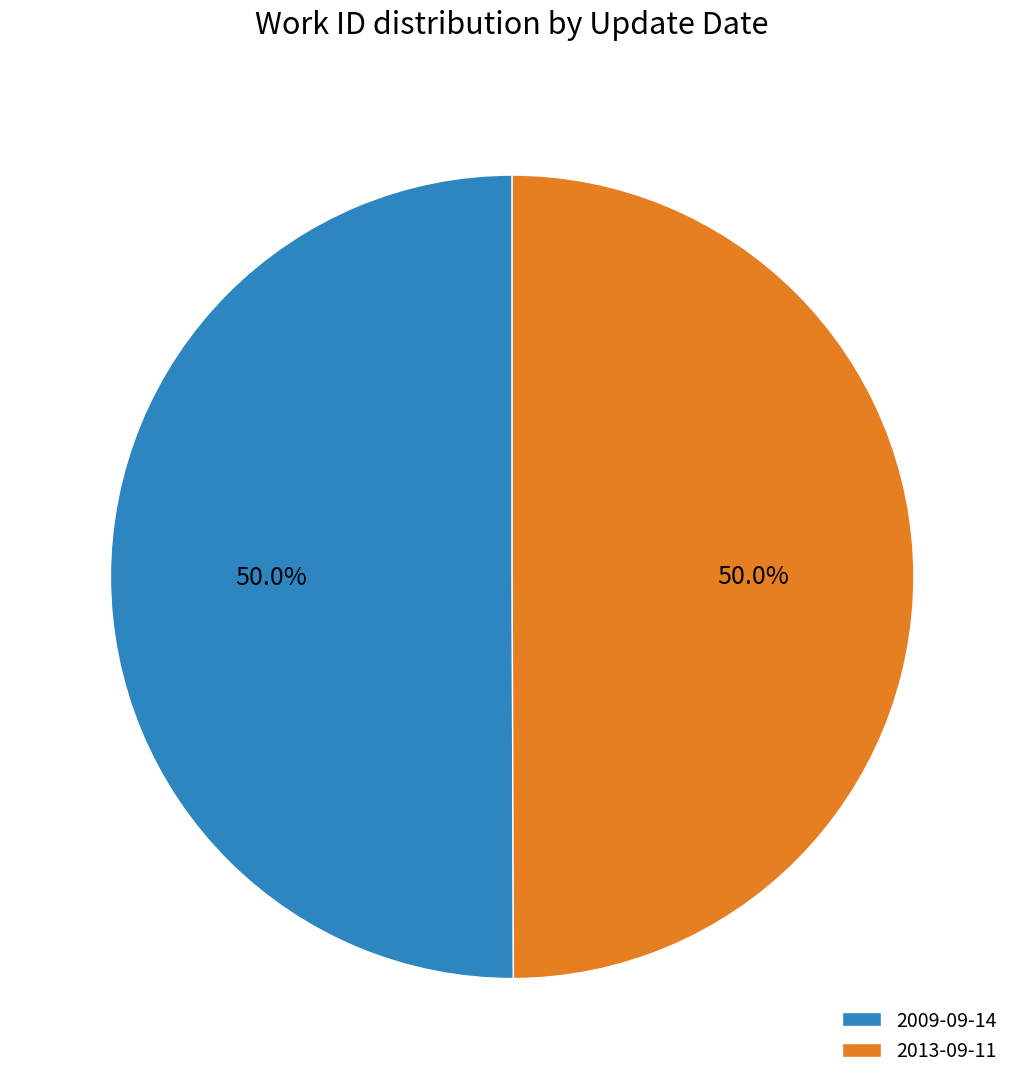

To the nearest percent, what portion does 2013-09-11 represent?

50%